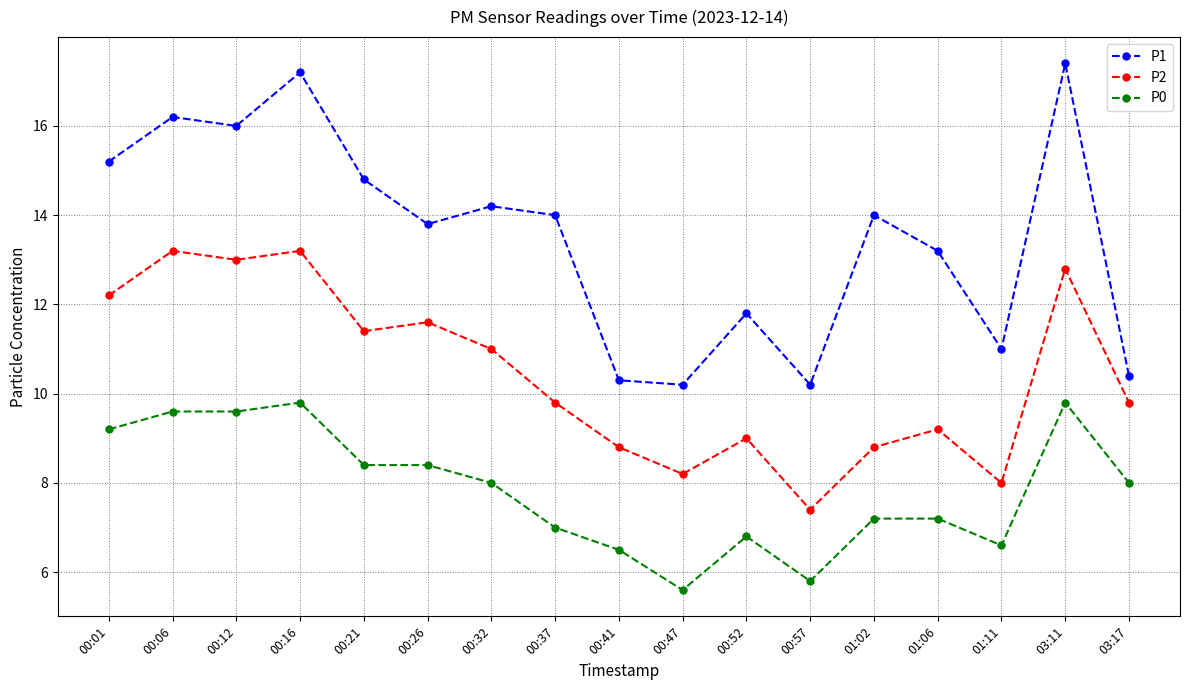

True or false: P1 has a value of 17.2 at 00:16.

True